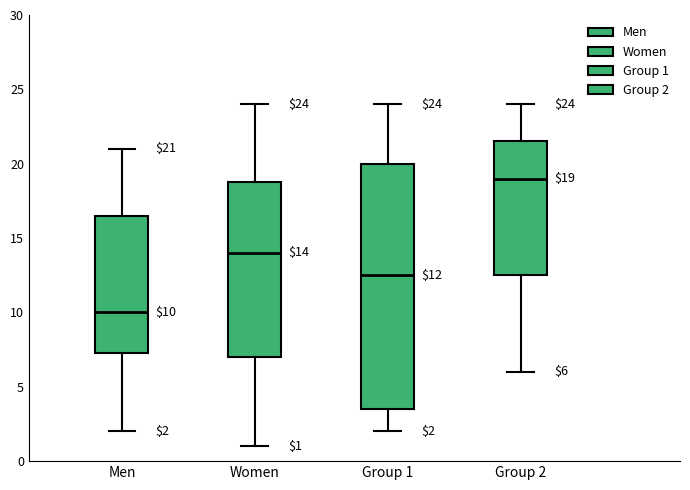

Which box has the lowest median line?

Men